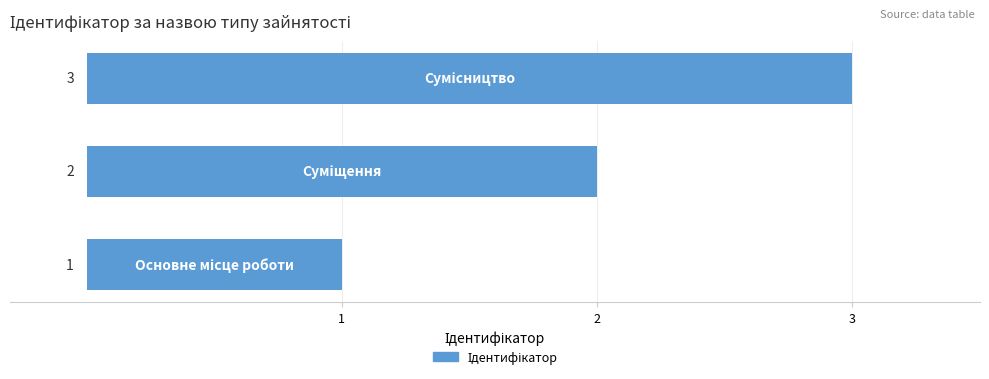

How many values are between 1 and 3?

3